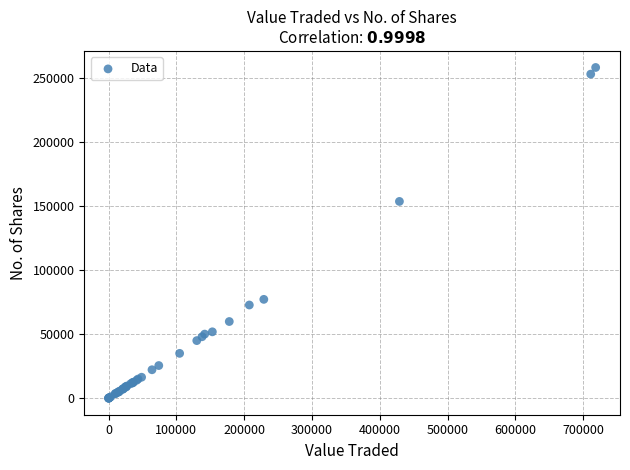

What Y value in the scatter plot is closest to 129205?

153741